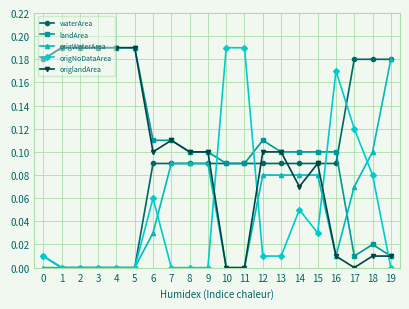

Is it true that landArea equals 0.1 at 6?

True